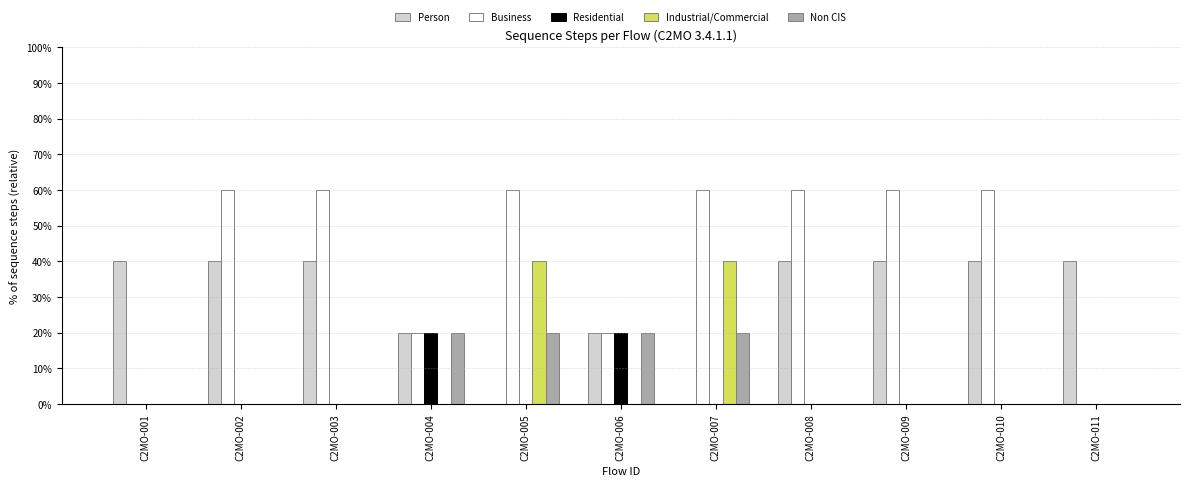

Which series has the largest total across all categories?

Business